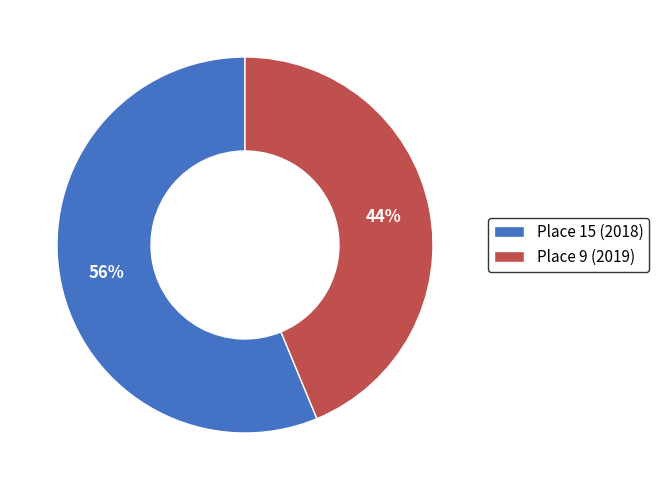

Count the number of slices in the pie.

2